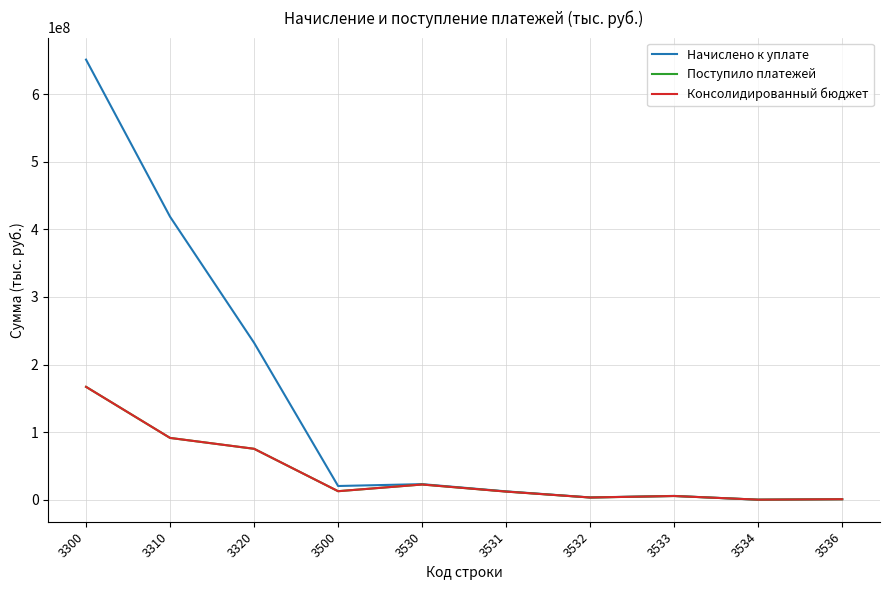

What is the difference between the maximum and minimum values in the Консолидированный бюджет series?

166800908